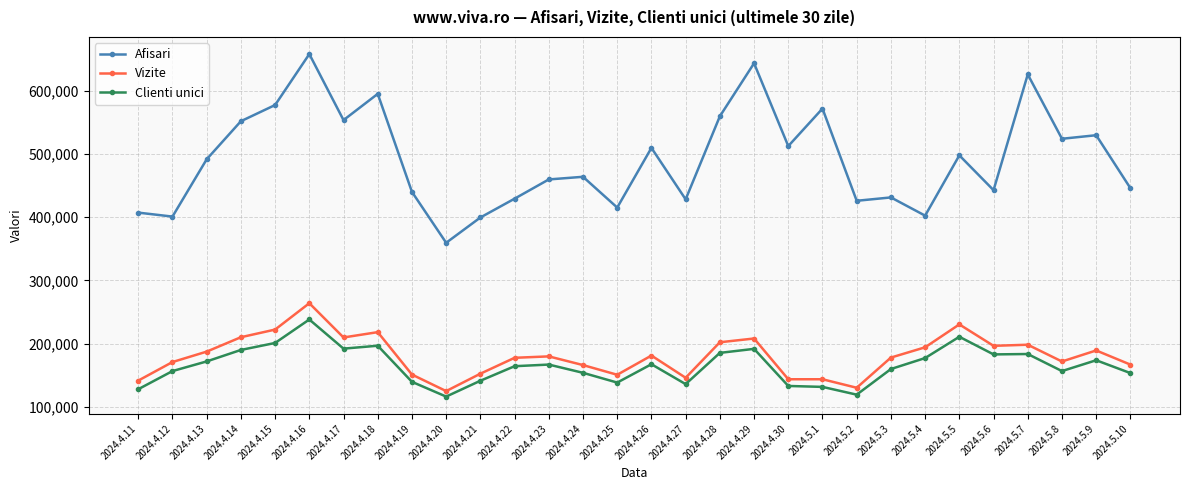

Is it true that Vizite equals 130204 at 2024.5.2?

True